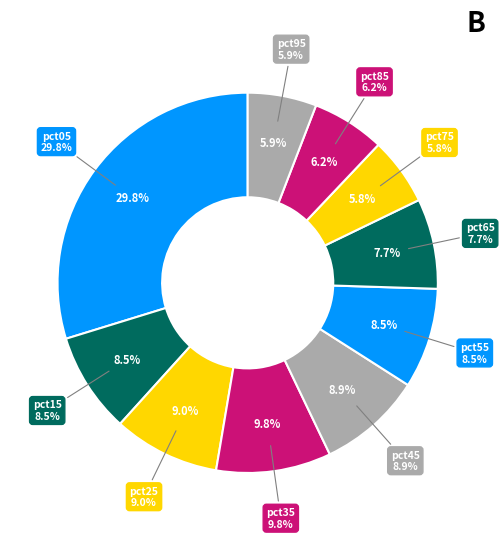

How many slices are in this pie chart?

10